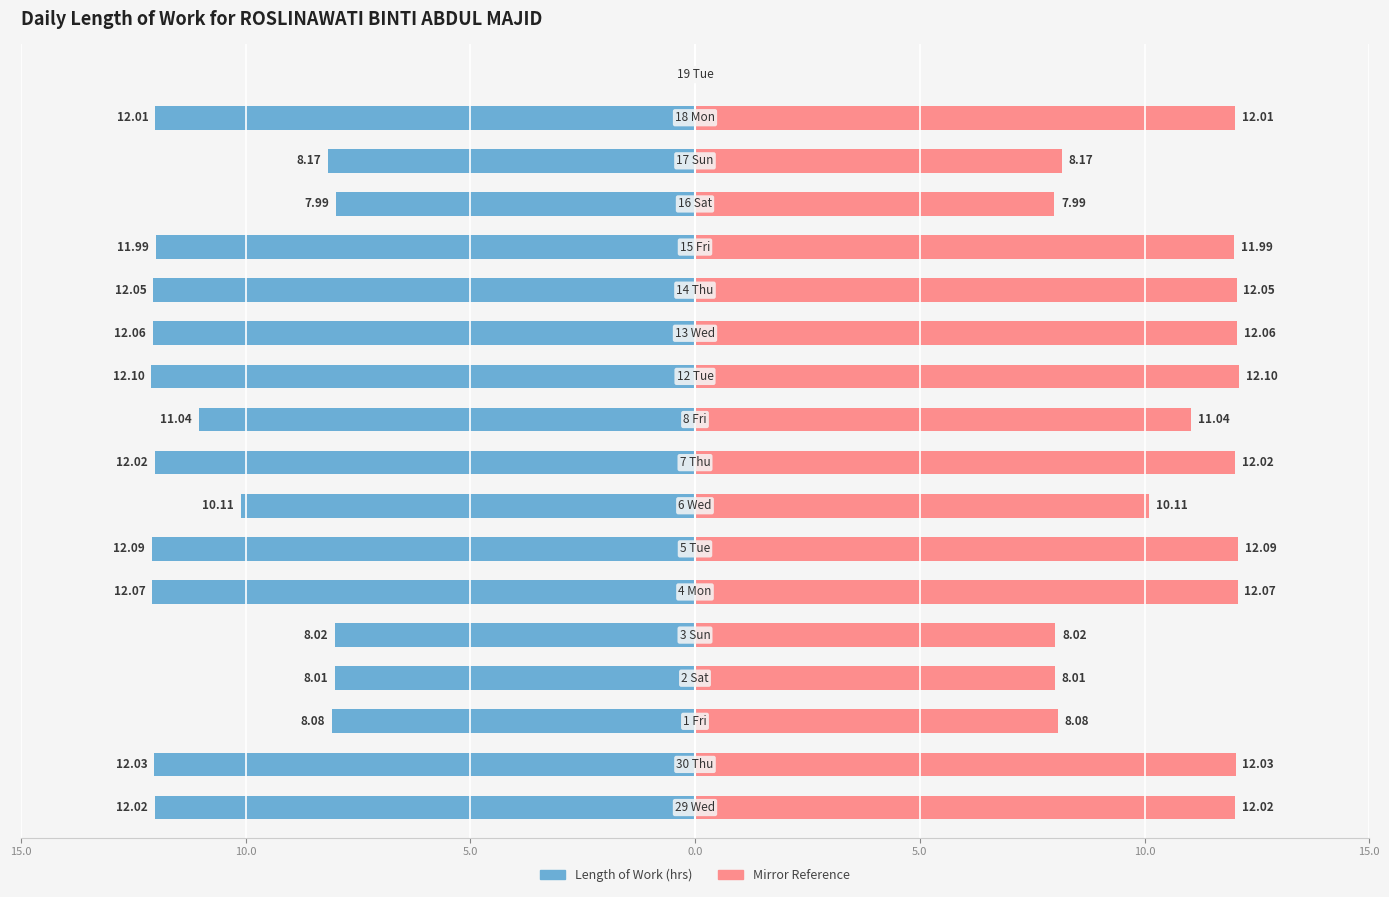

Between 0.0 and 12, which series saw the biggest shift?

Length of Work